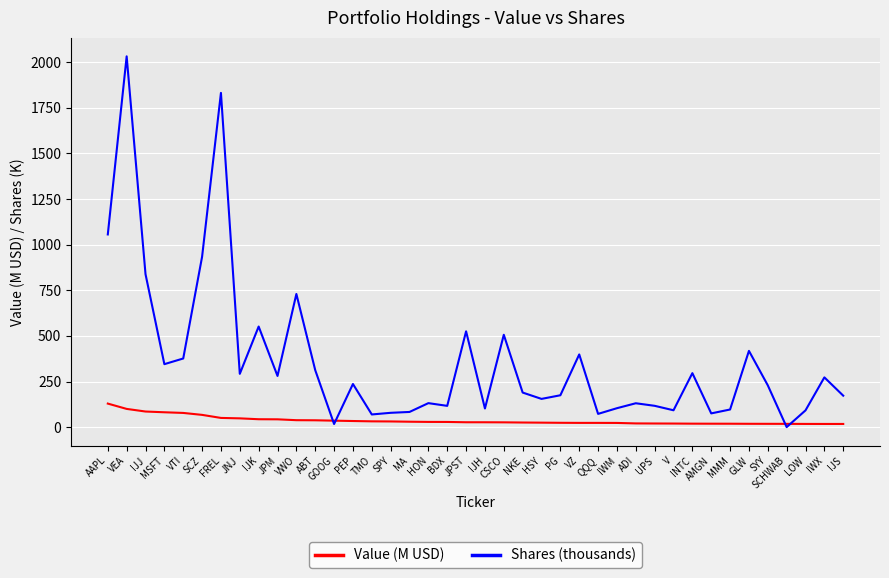

Between AAPL and GLW, which series saw the biggest shift?

Shares (thousands)